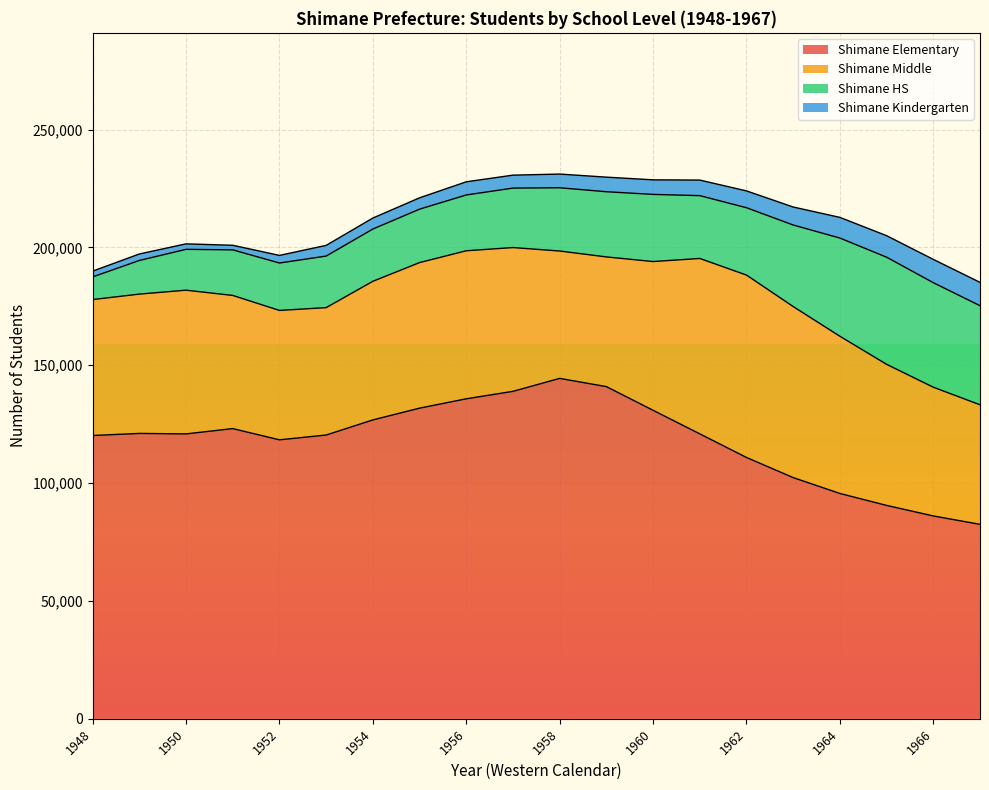

Is the value of Shimane Elementary at 1964 greater than the value of Shimane Kindergarten at 1953?

Yes